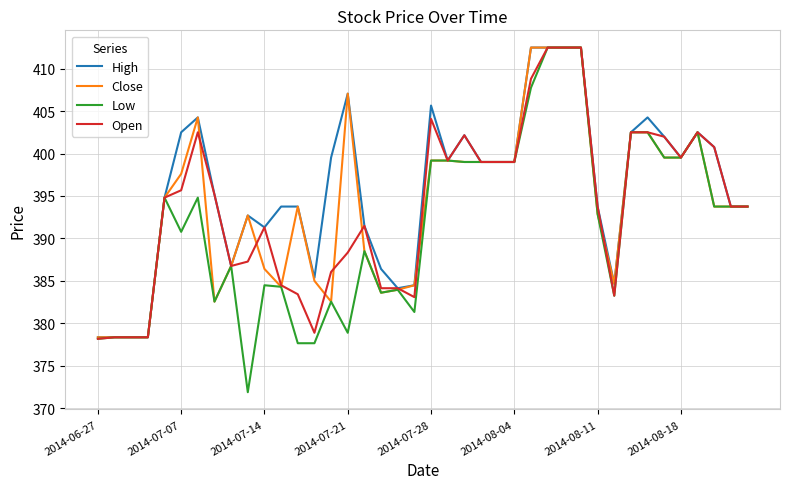

Which series has the largest total across all categories?

High